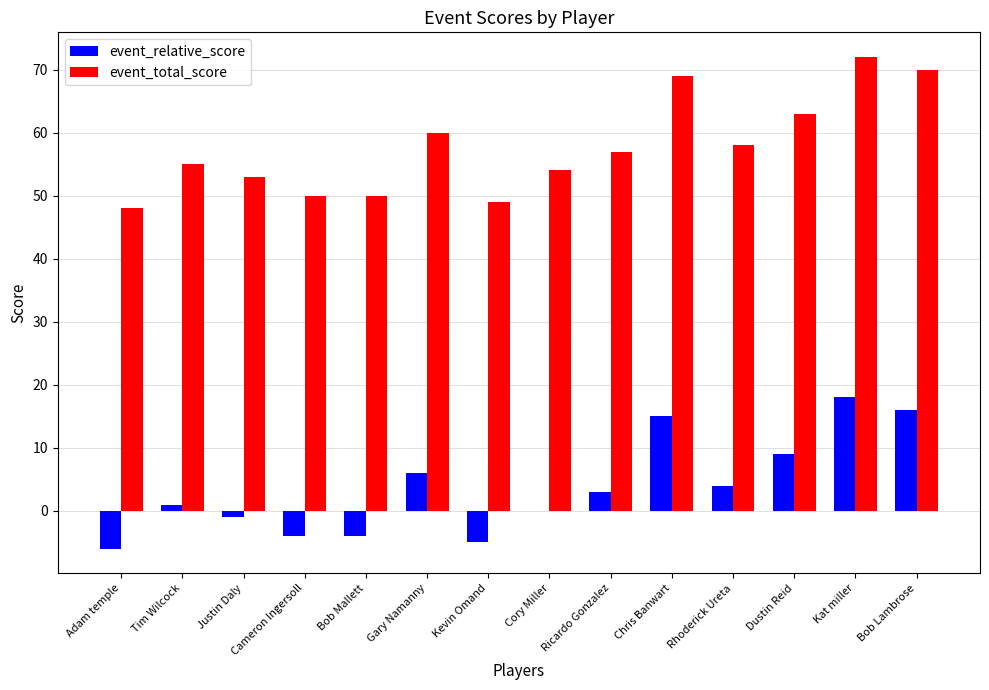

Reading left to right, list all the values displayed in this chart.

event_relative_score: -6	1	-1	-4	-4	6	-5	0	3	15	4	9	18	16
event_total_score: 48	55	53	50	50	60	49	54	57	69	58	63	72	70